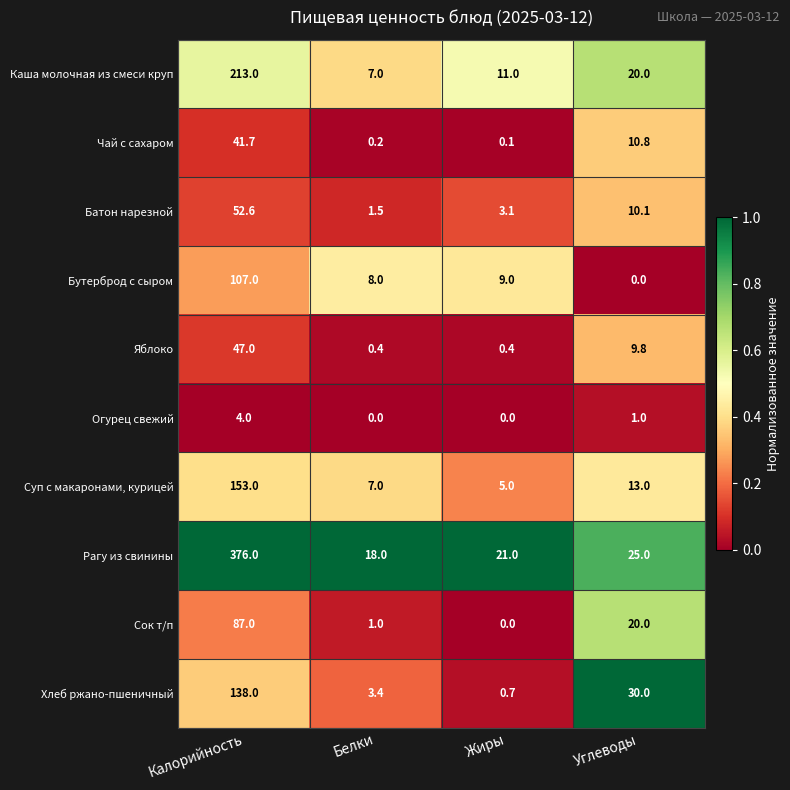

List the series in order of their peak value, highest first.

Рагу из свинины, Каша молочная из смеси круп, Суп с макаронами, курицей, Хлеб ржано-пшеничный, Бутерброд с сыром, Сок т/п, Батон нарезной, Яблоко, Чай с сахаром, Огурец свежий